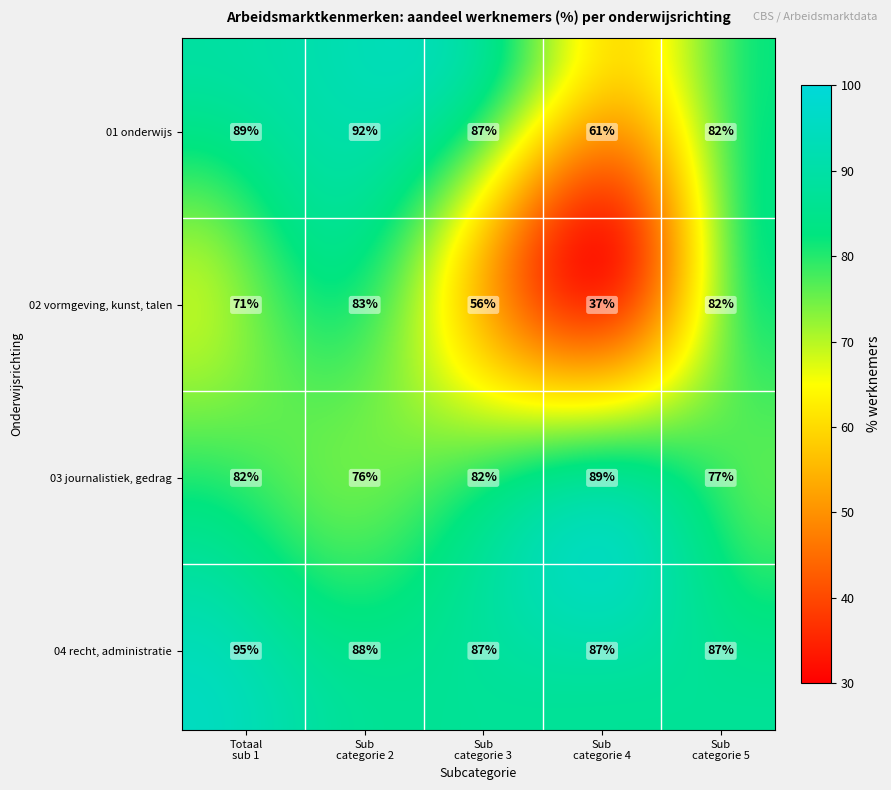

The value of 01 onderwijs at 0114 lerarenopleiding algemene is 122. True or false?

False